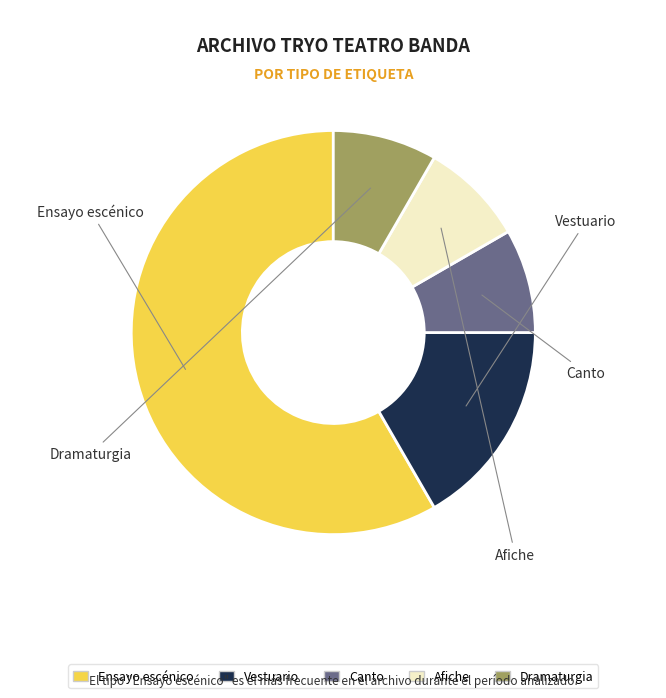

How many slices are in this pie chart?

5